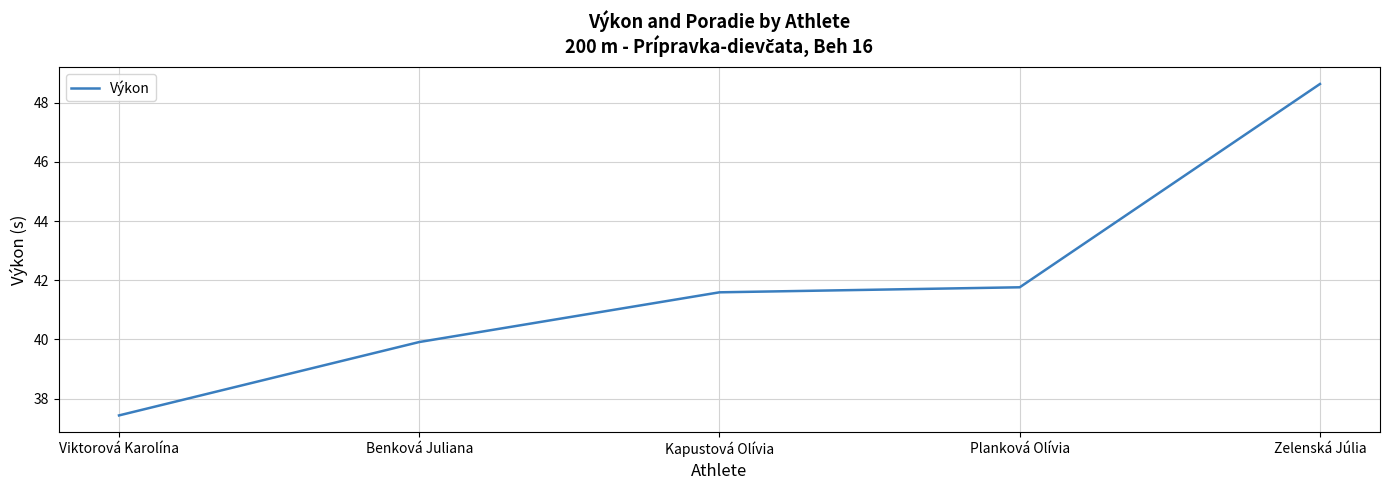

True or false: there are more than 0 points higher than both neighbors.

False